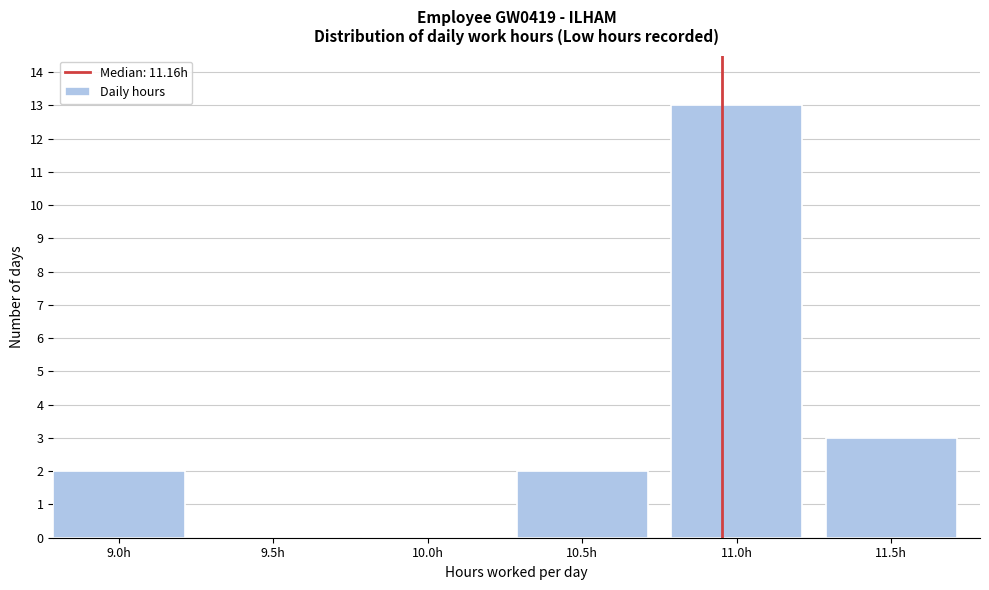

Reading left to right, list all the values displayed in this chart.

9.0h=2	9.5h=0	10.0h=0	10.5h=2	11.0h=13	11.5h=3